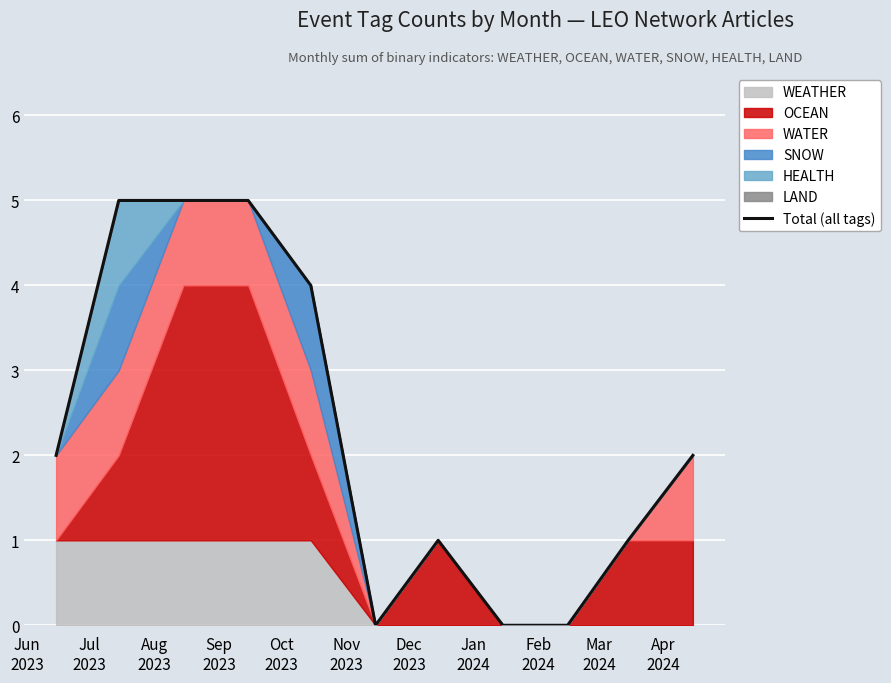

Reading left to right, transcribe all the data shown in this chart.

2	5	5	5	4	0	1	0	0	1	2